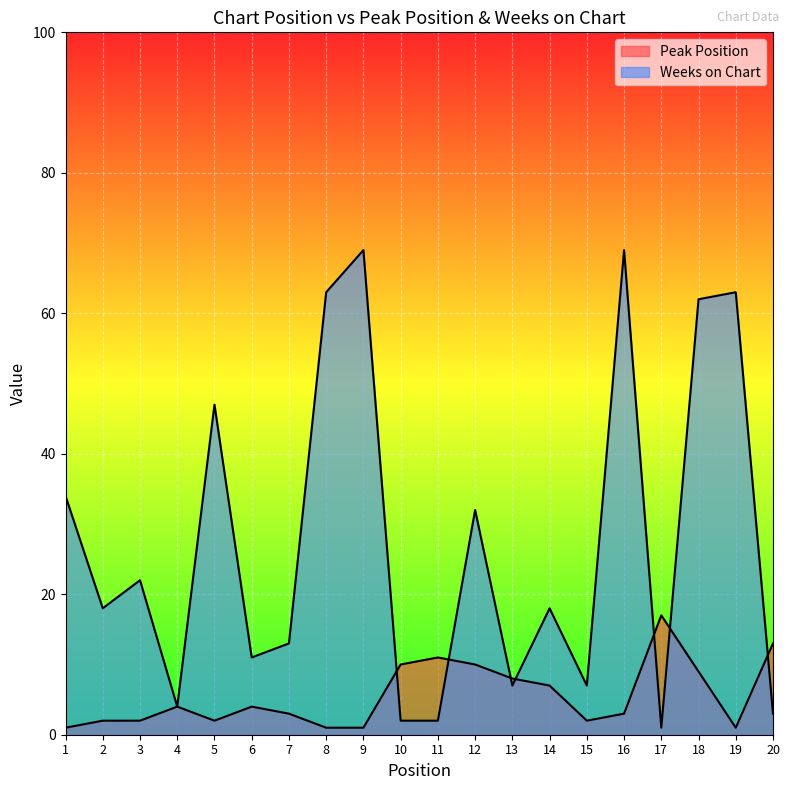

Reading left to right, what are all the values shown in this chart?

Peak Position: 1=1	2=2	3=2	4=4	5=2	6=4	7=3	8=1	9=1	10=10	11=11	12=10	13=8	14=7	15=2	16=3	17=17	18=9	19=1	20=13
Weeks on Chart: 1=34	2=18	3=22	4=4	5=47	6=11	7=13	8=63	9=69	10=2	11=2	12=32	13=7	14=18	15=7	16=69	17=1	18=62	19=63	20=3